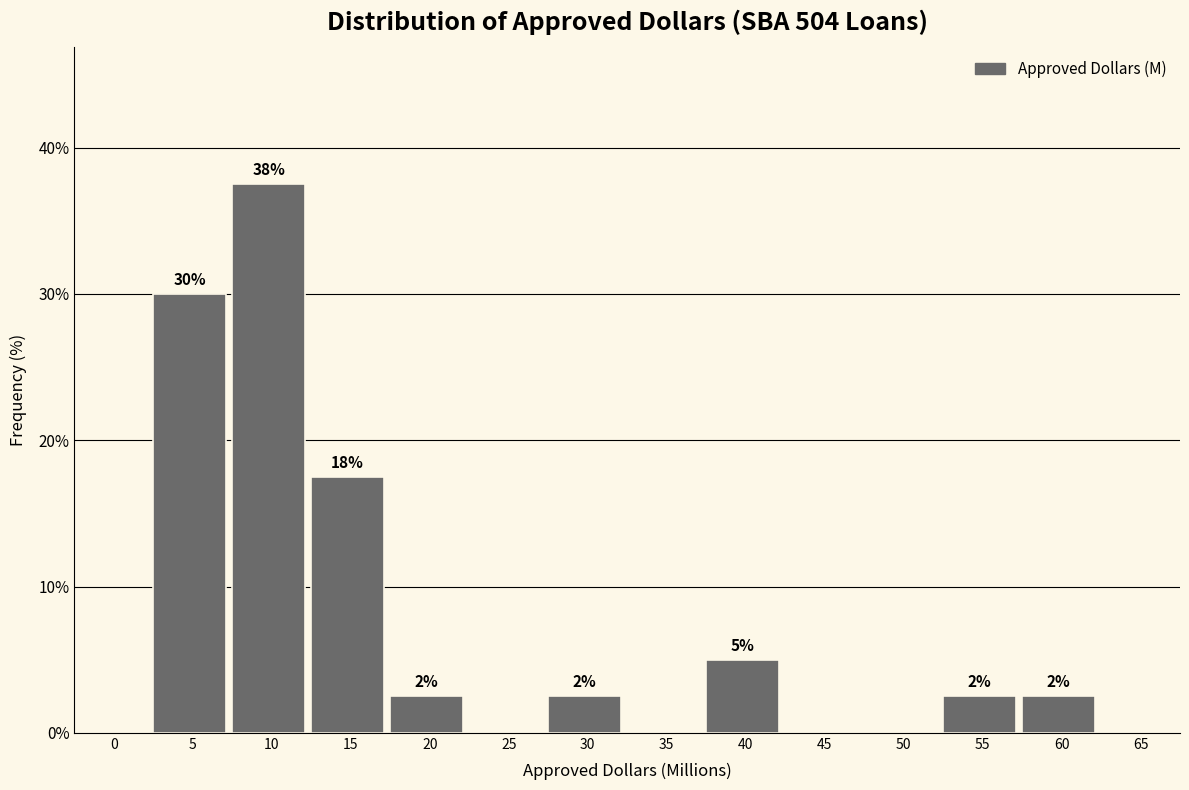

Are the bars horizontal?

No